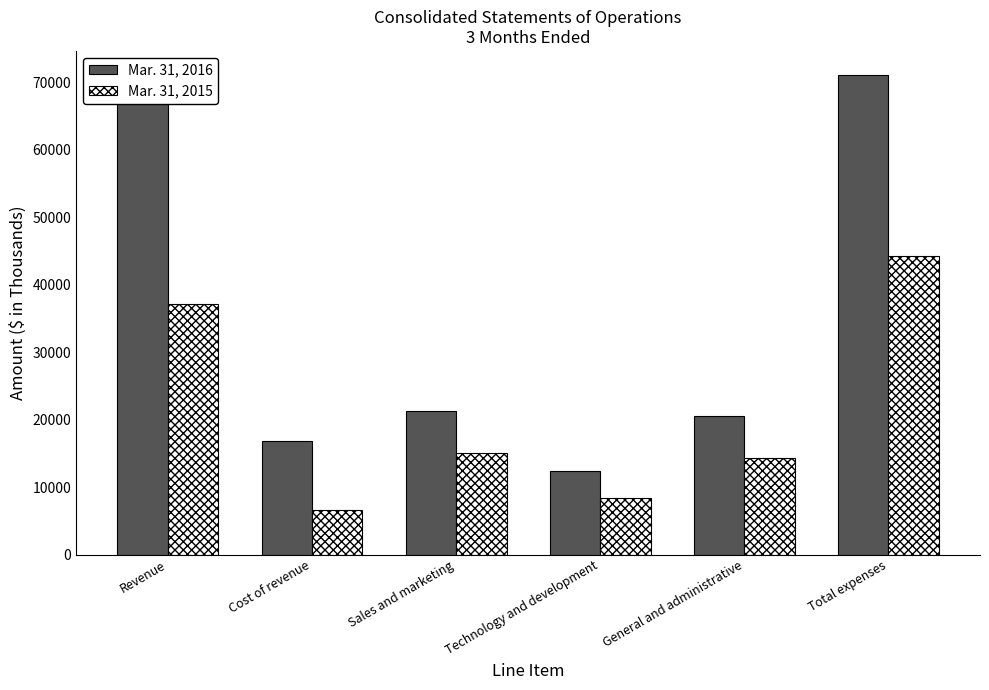

List the series in order of their overall mean, lowest first.

Mar. 31, 2015, Mar. 31, 2016